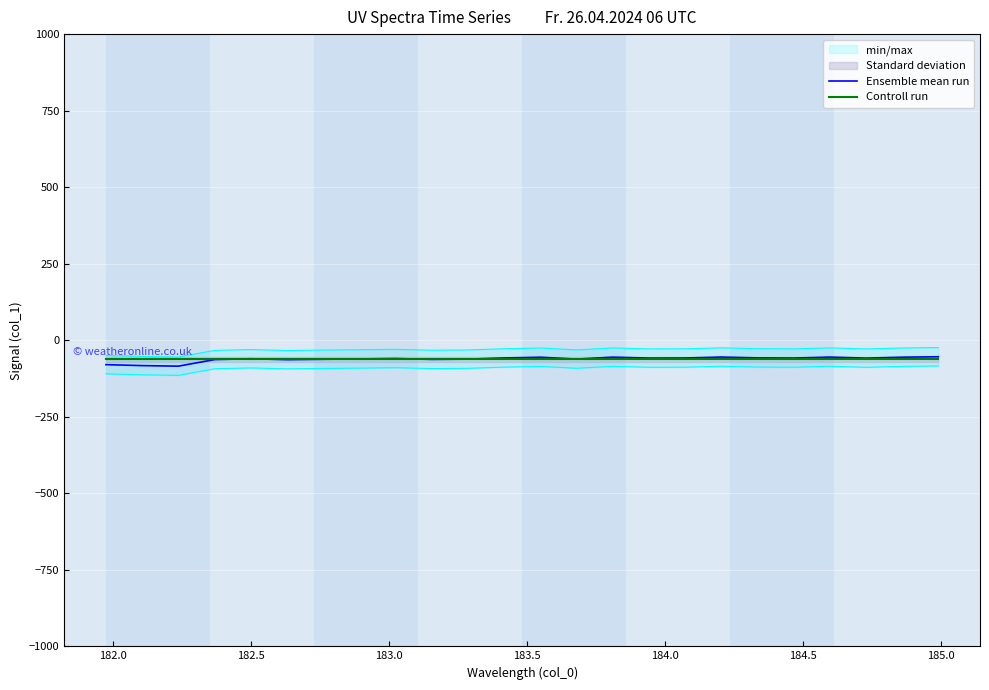

How many times do Ensemble mean run and Controll run cross each other?

5